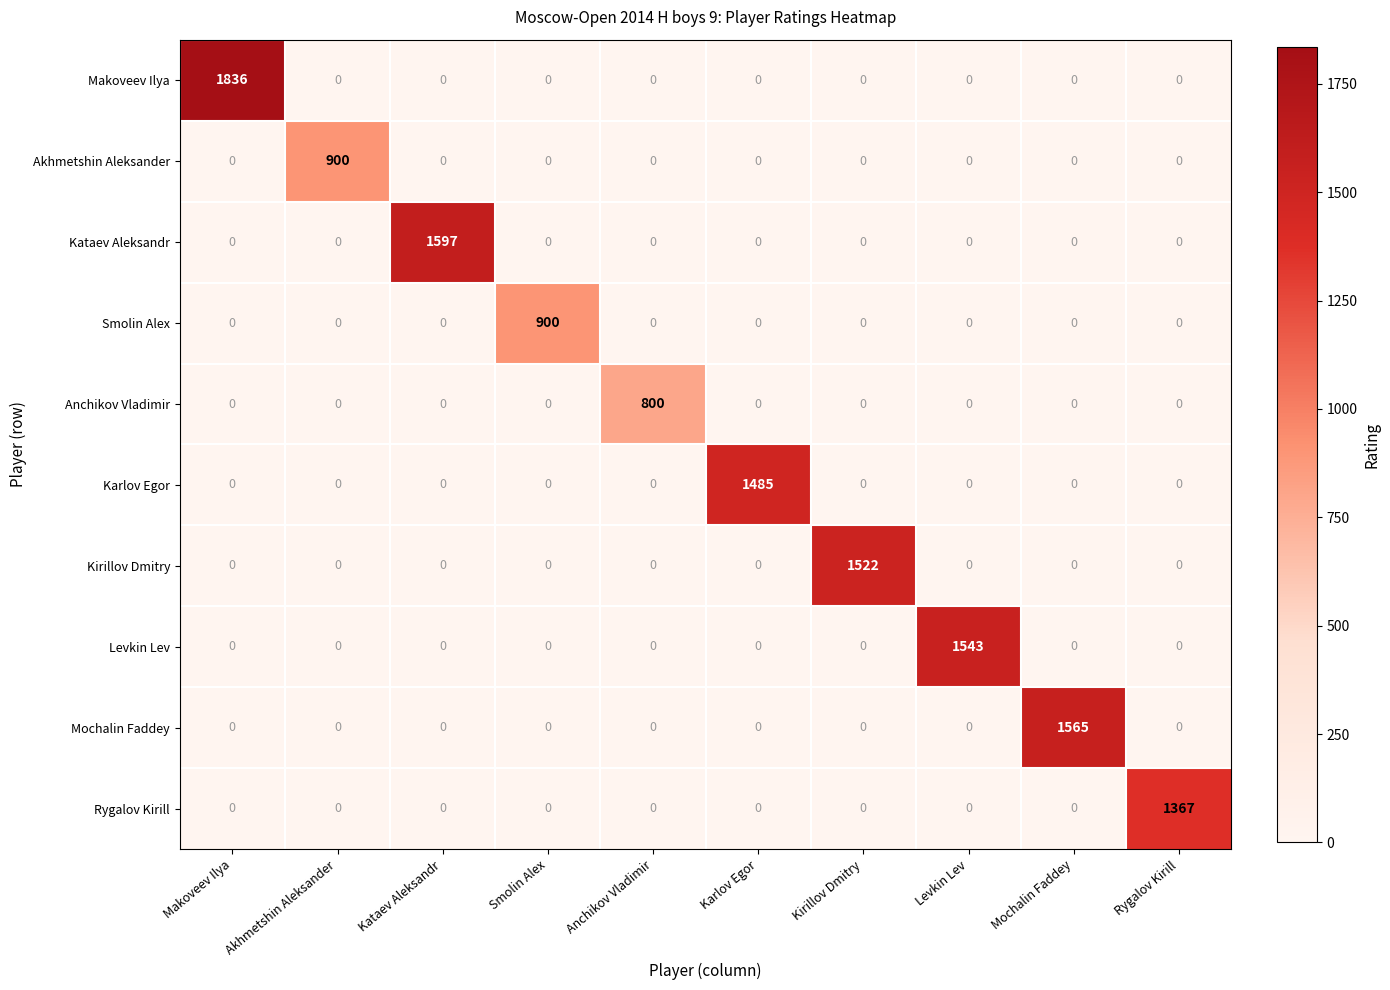

At which category does the chart reach its peak across all series?

Makoveev Ilya